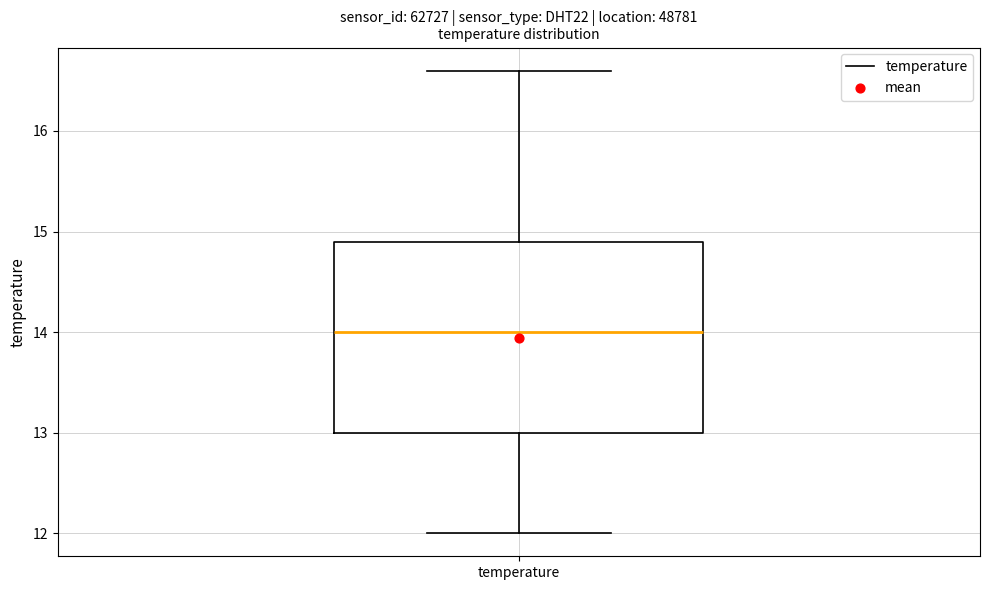

Read this box plot against the y-axis: the position of the median line, the range covered by the box, and the ends of both whiskers. The values are not printed on the chart, so give them approximately, as read against the axis.

median 14.0, box 13.0 to 14.9, whiskers 12.0 to 16.6